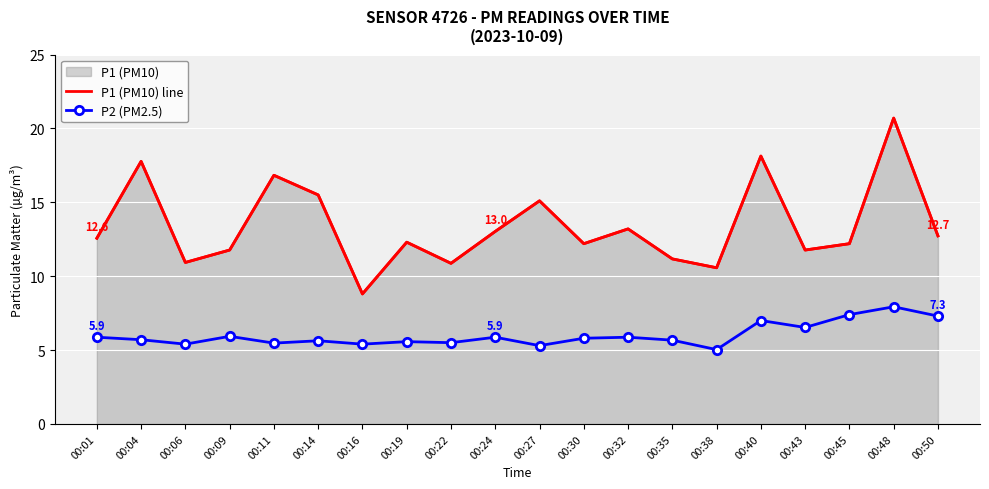

In P1 (PM10) line, how many points are higher than both neighbors (excluding endpoints)?

7